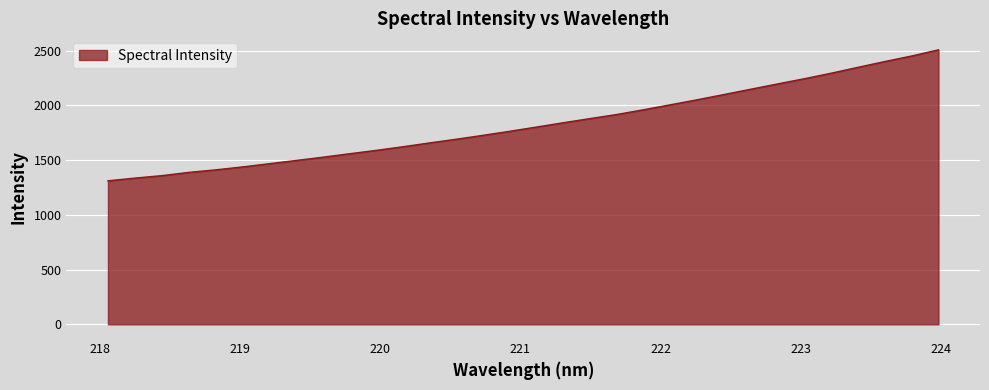

What is the difference between the maximum and minimum values?

1195.9